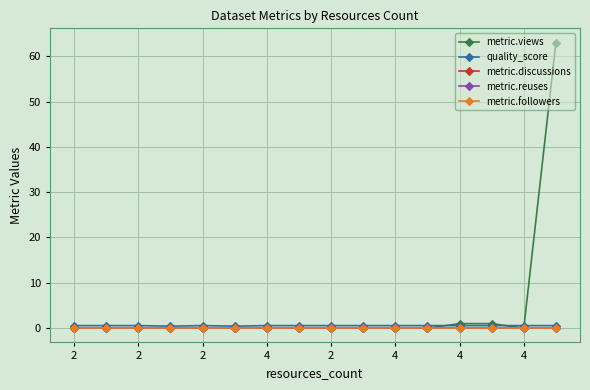

True or false: metric.reuses and metric.views cross at least once.

False